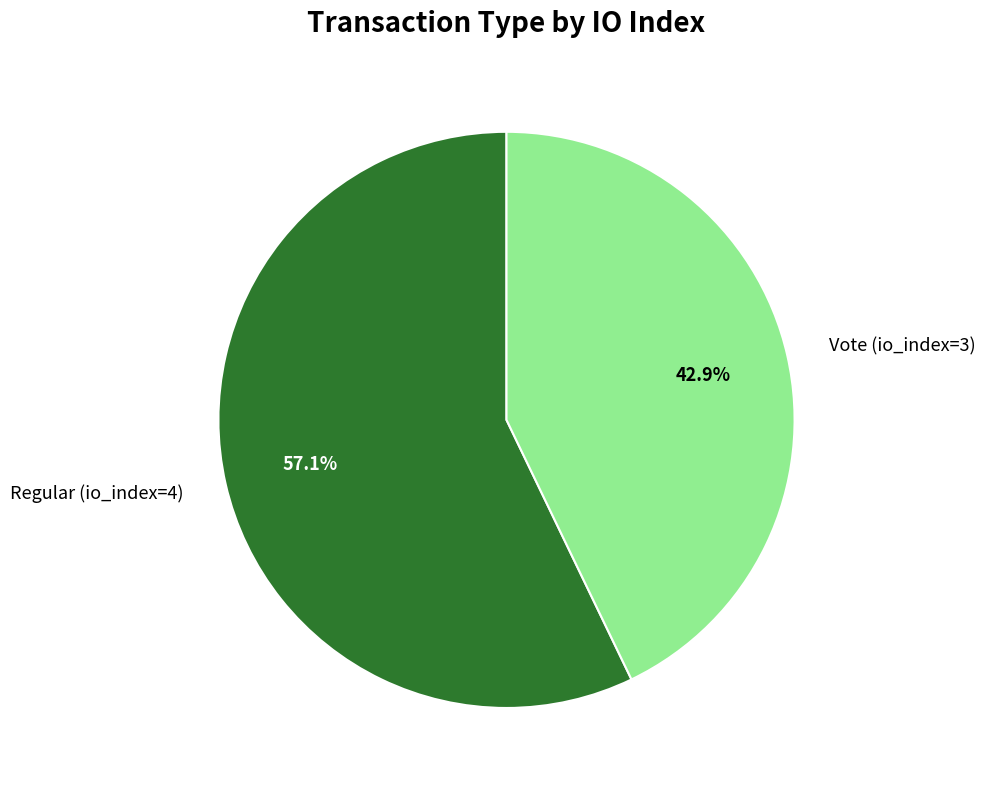

Rank the categories by value from lowest to highest.

Vote (io_index=3), Regular (io_index=4)